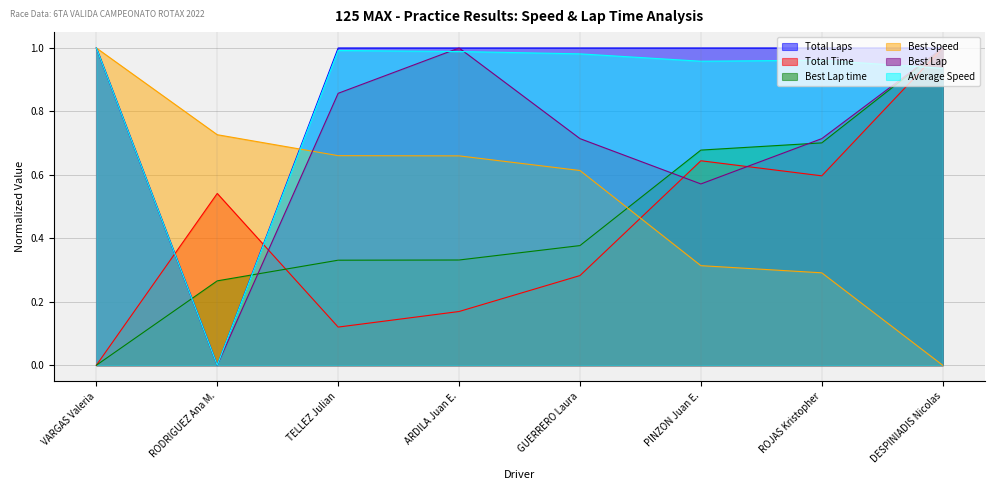

Which category has the highest value across all series?

VARGAS Valeria